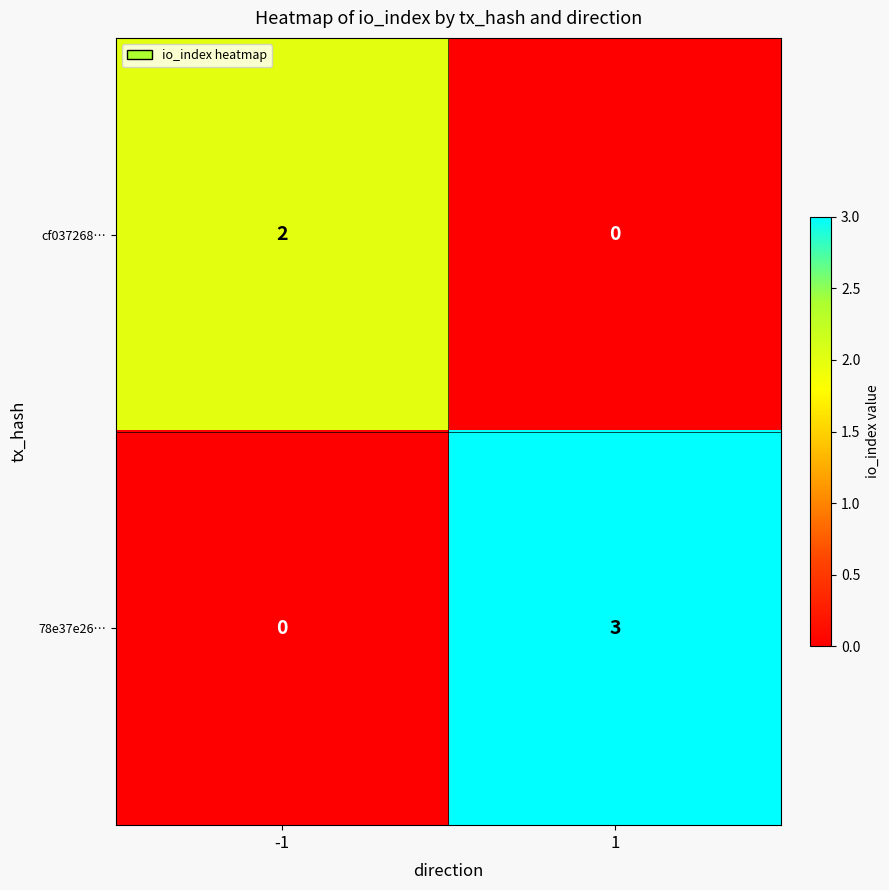

What is the sum of all 78e37e26… values?

3